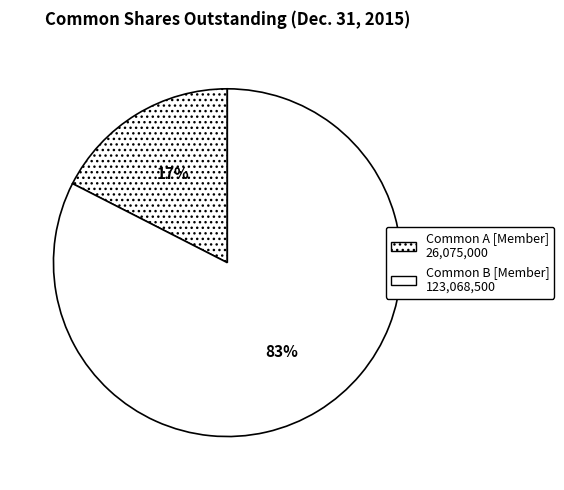

Which slice is the largest?

Common B shares outstanding